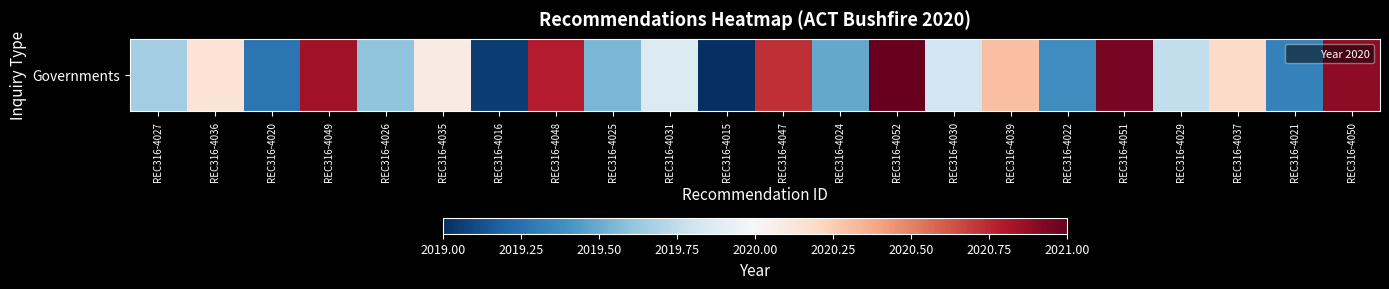

What is the average value?

2020.0